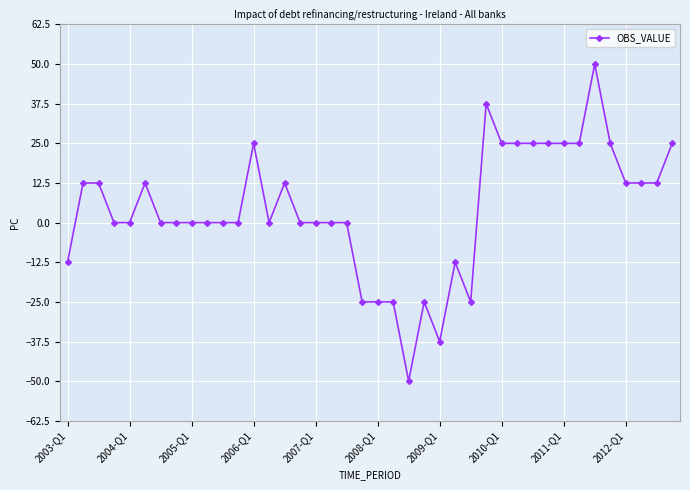

True or false: the data has more than 0 interior local peaks.

True